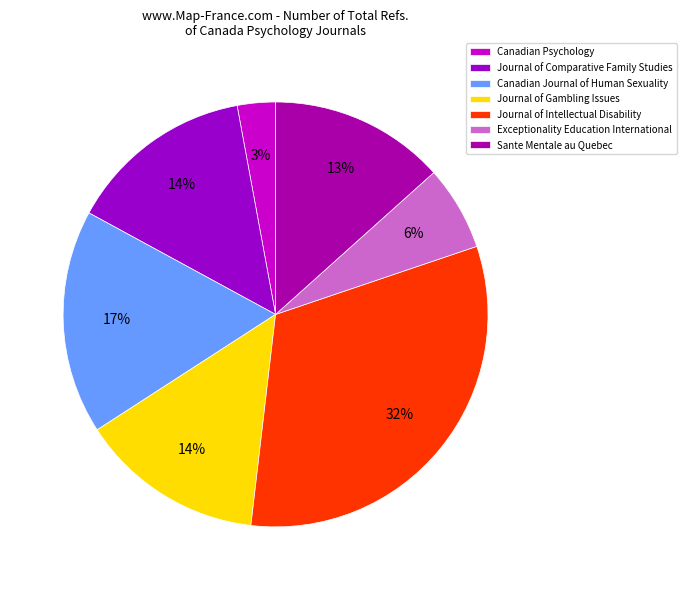

Does Exceptionality Education International account for over 50% of the chart?

No